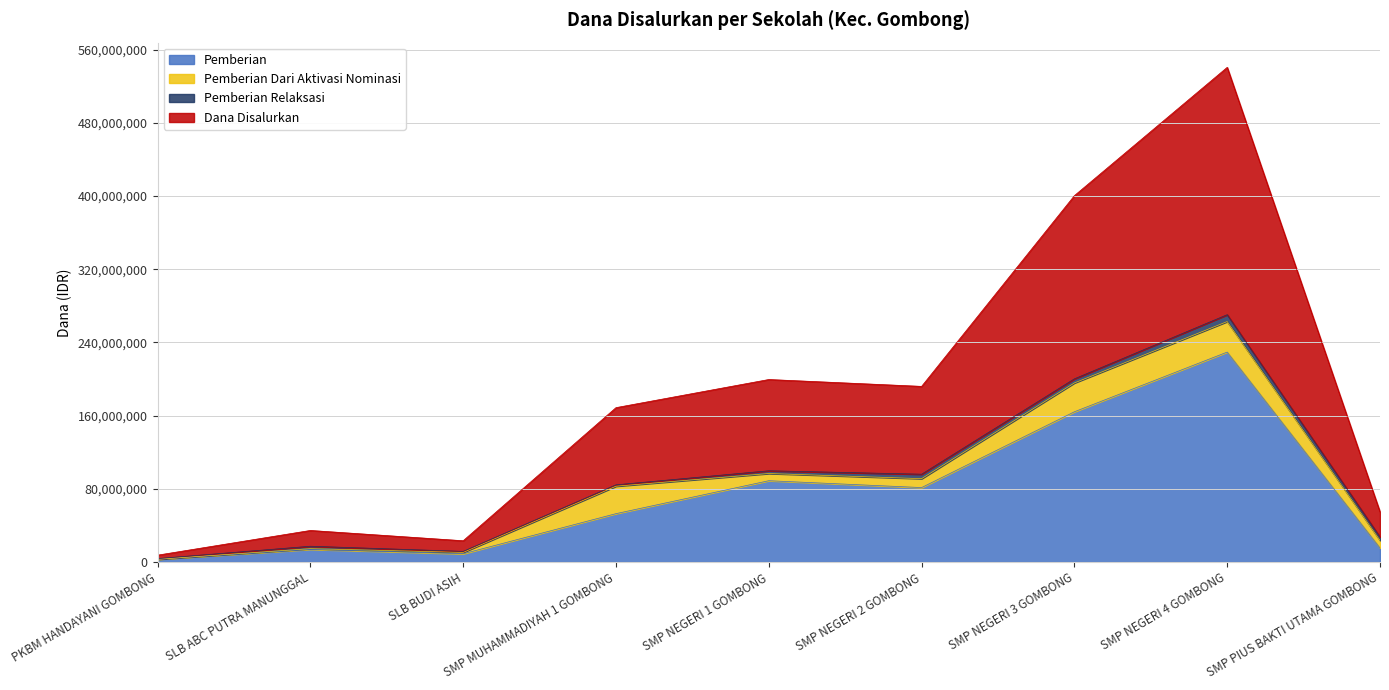

How many interior local peaks does the Pemberian series have?

3